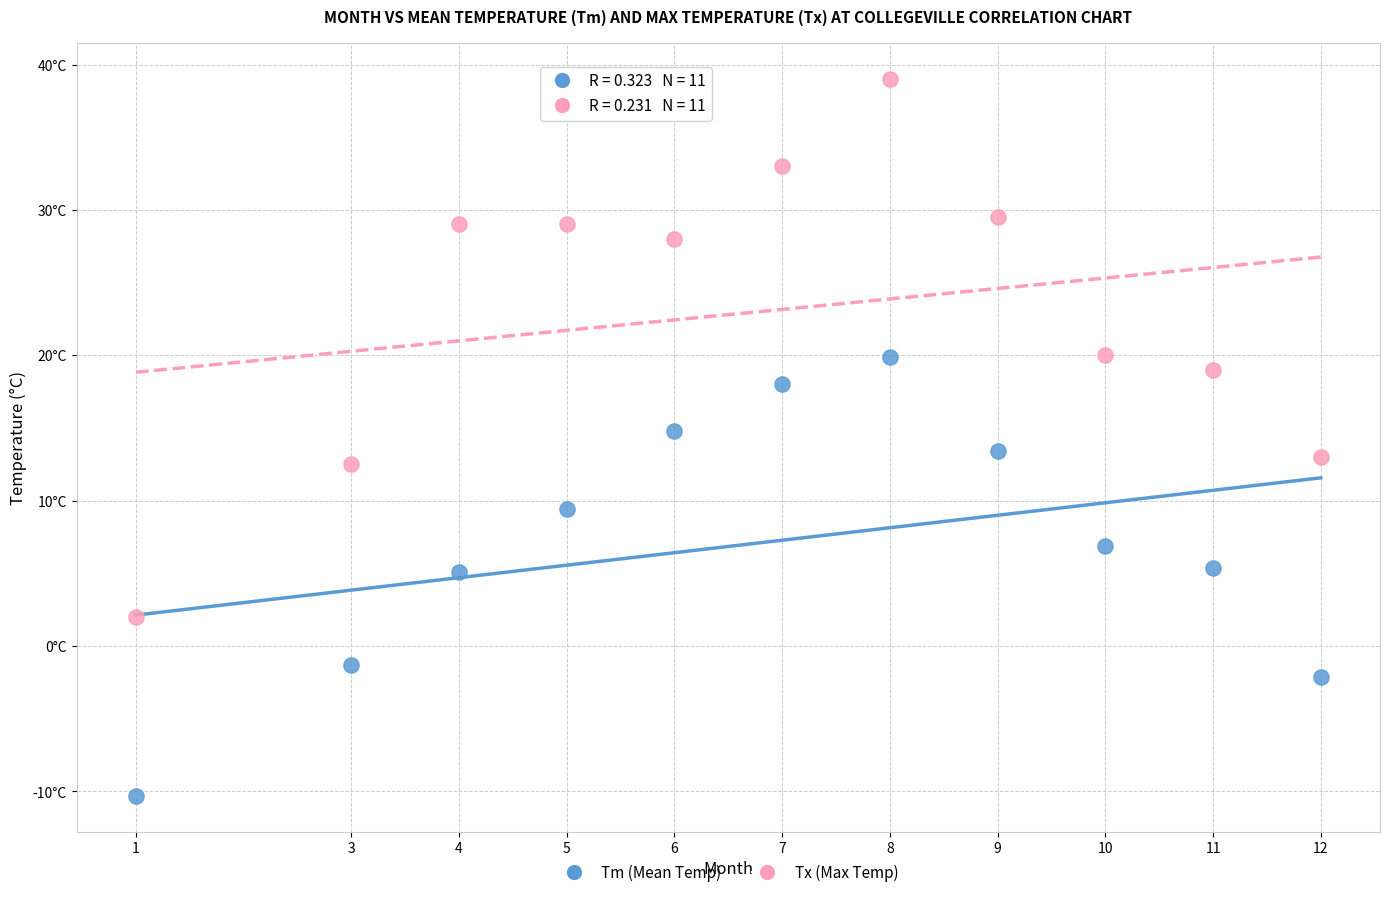

Which series contains the lowest Y value?

Tm (Mean Temp)